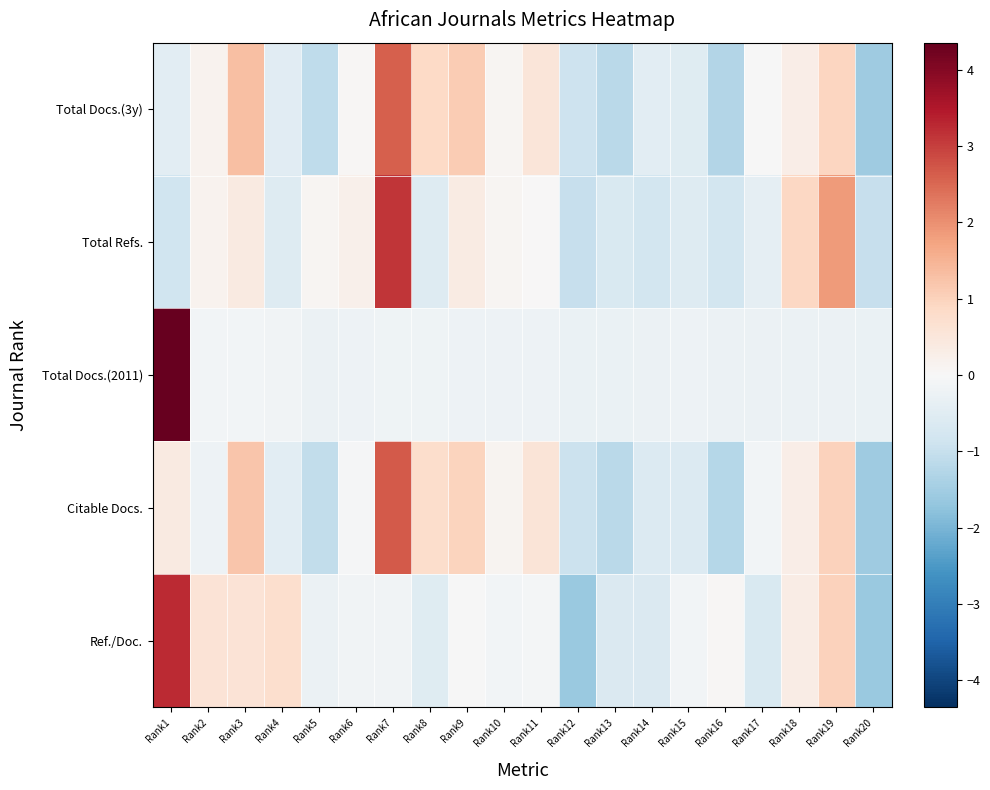

At Rank16, list the series in order from largest to smallest.

Ref./Doc., Total Docs.(2011), Total Refs., Citable Docs., Total Docs.(3y)